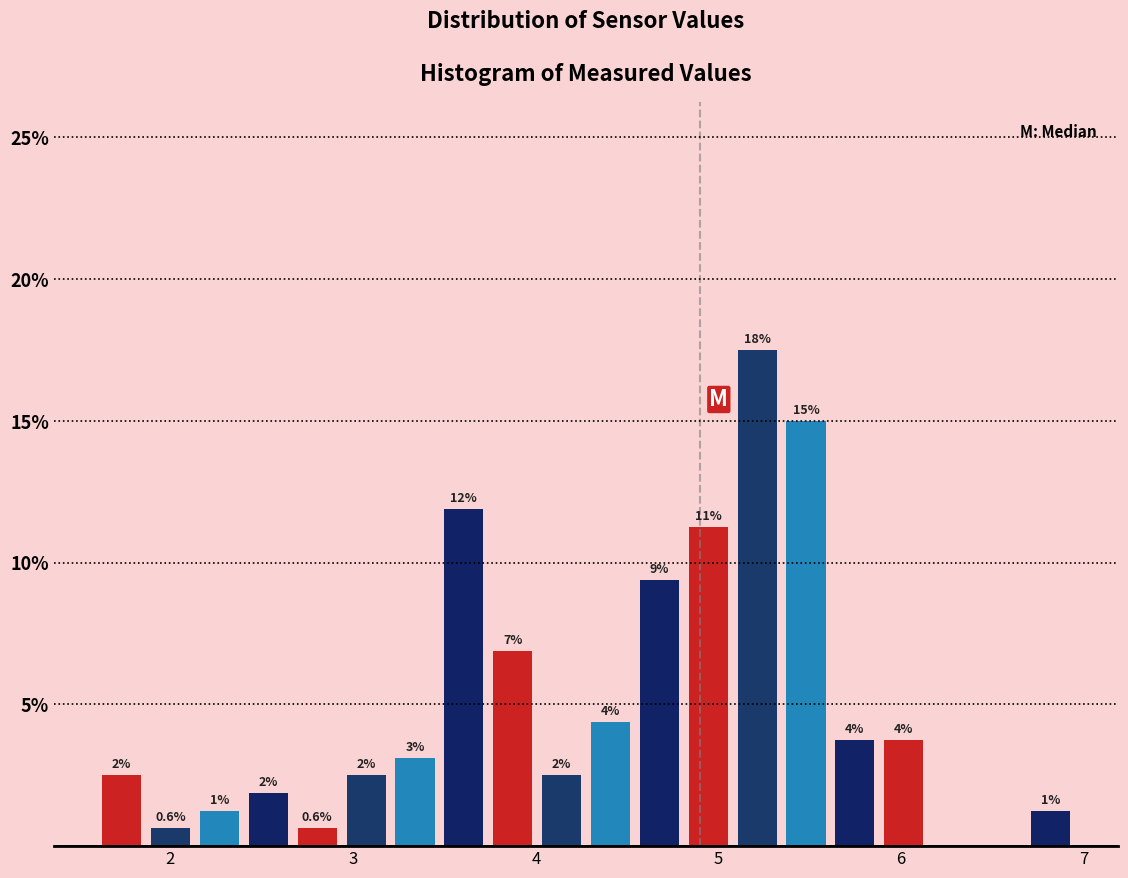

Around what value on the x-axis is the tallest bar? Give the approximate position of its centre, as read against the axis.

5.2